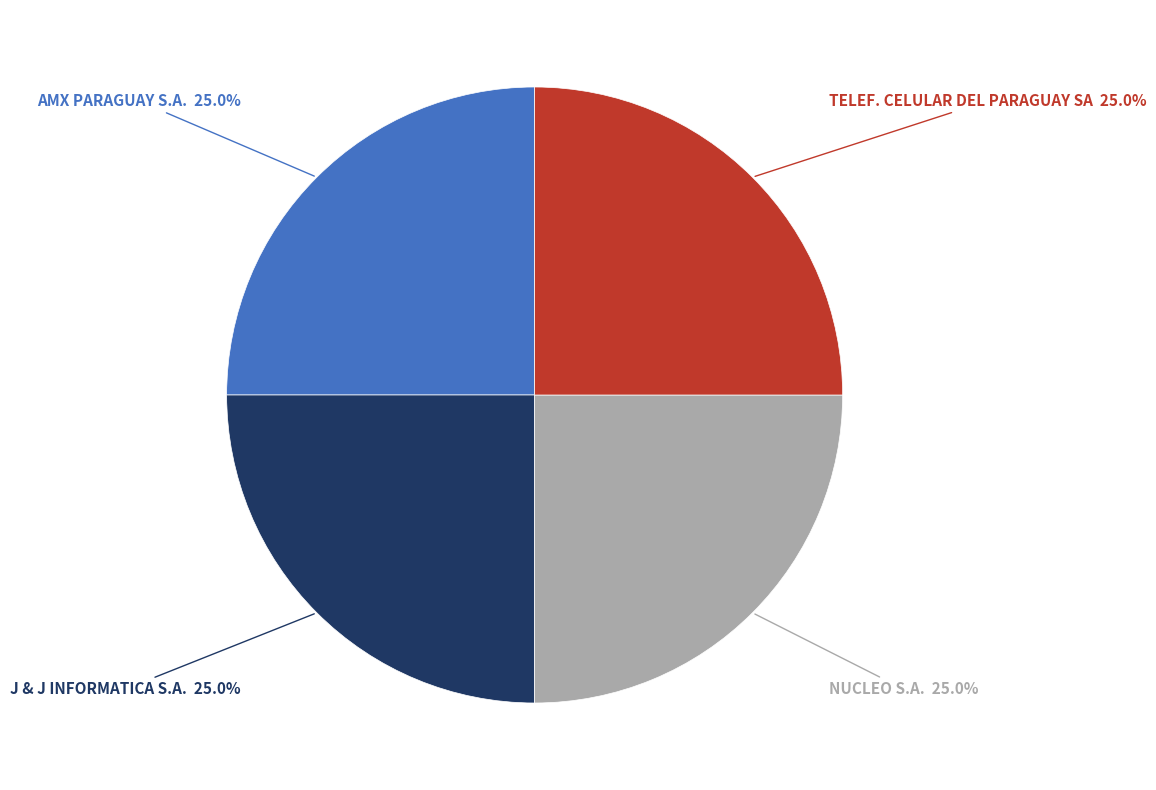

How many segments does this pie chart have?

4